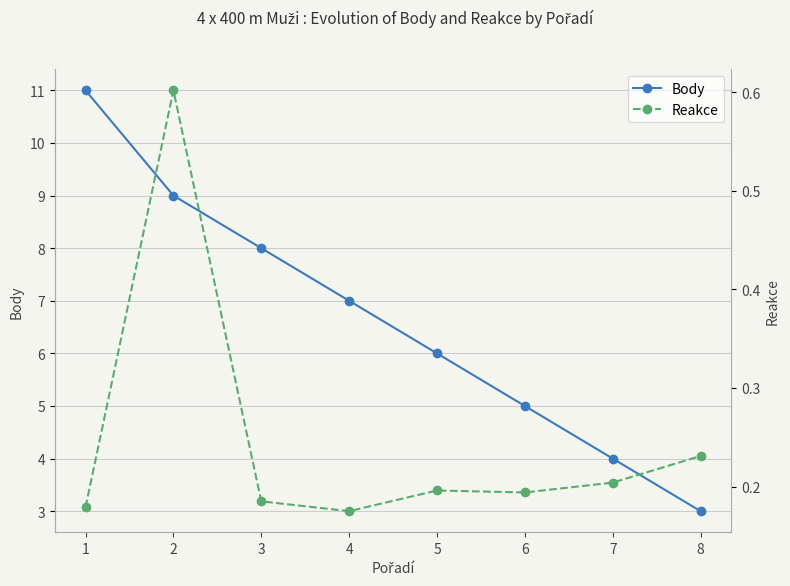

At which category does Reakce reach its first local peak?

2